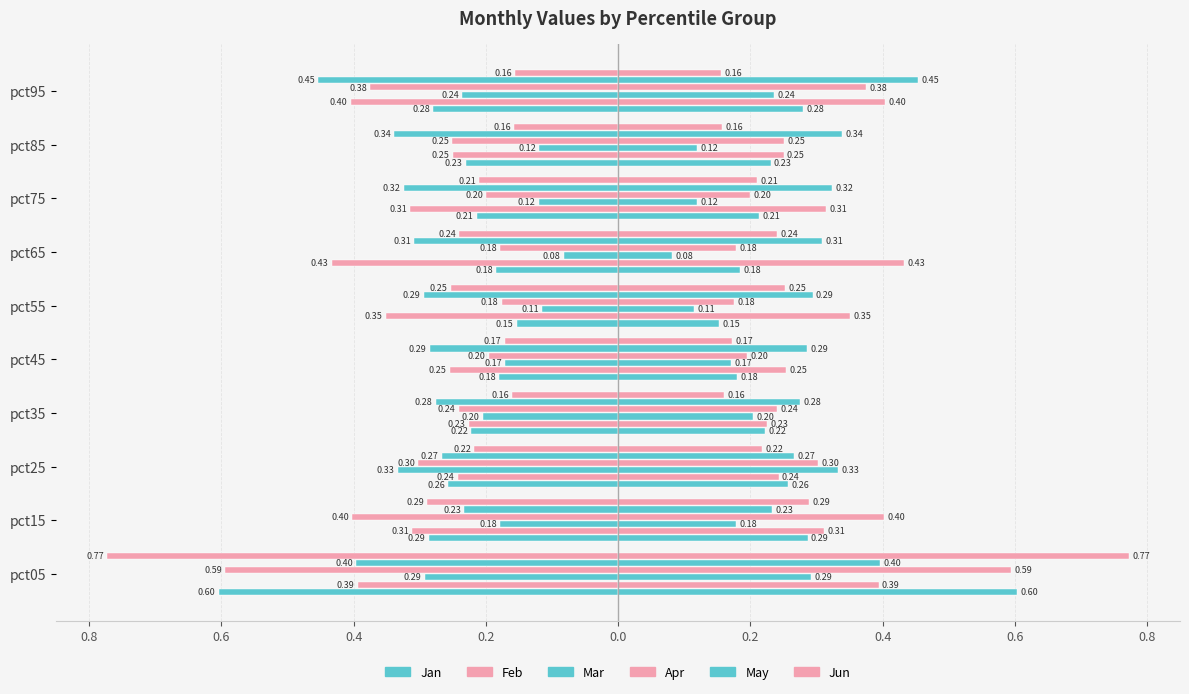

Which series has the widest spread of values?

Jun